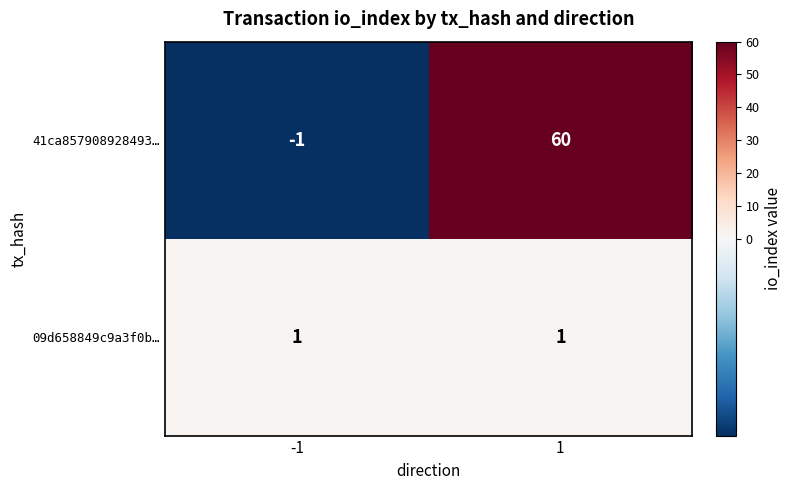

Reading left to right, extract all data points from this chart.

41ca857908928493…: -1	60
09d658849c9a3f0b…: 1	1